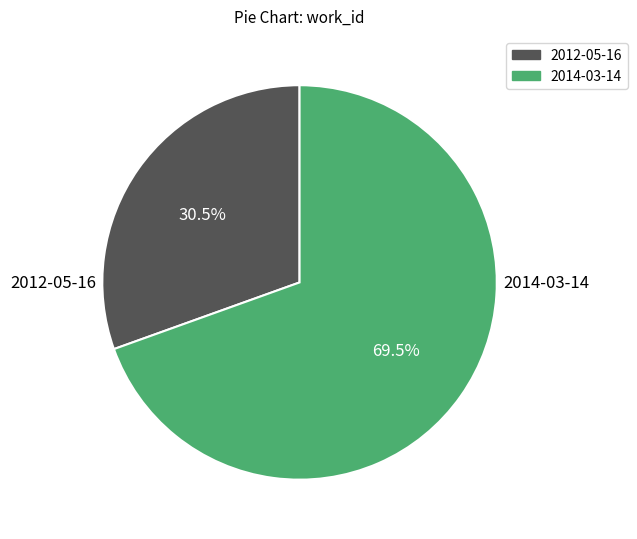

How many slices are in this pie chart?

2